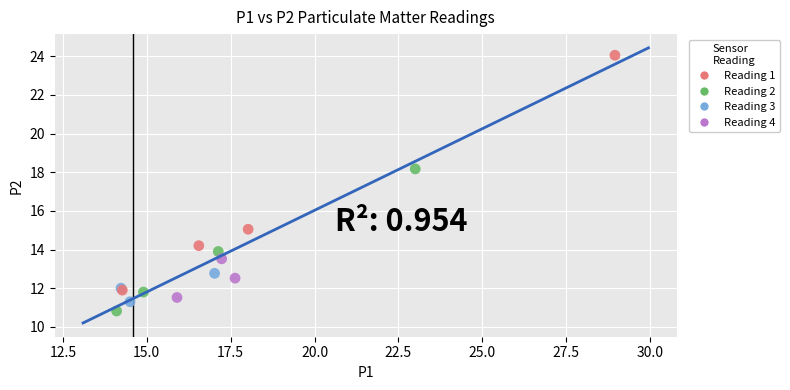

What Y value in the scatter plot is closest to 17?

18.2